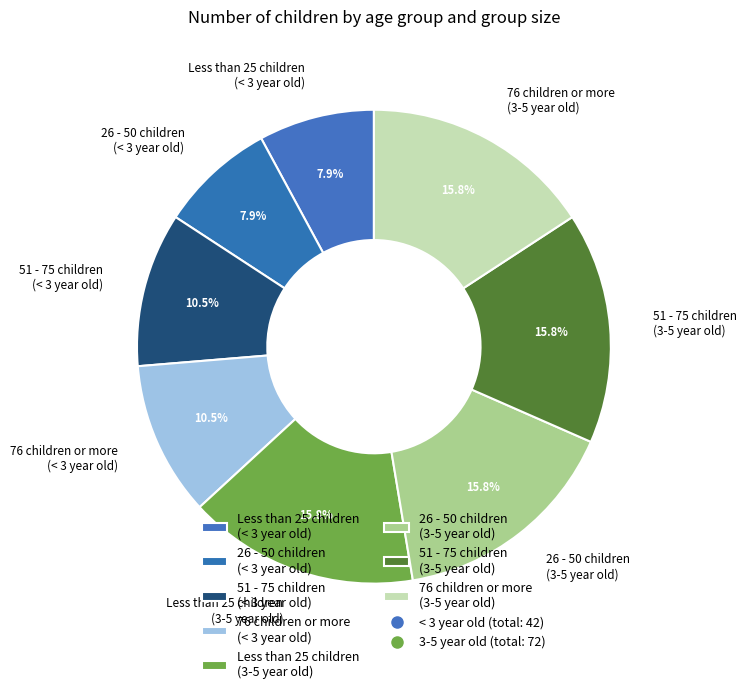

Is there a majority slice in this chart?

No